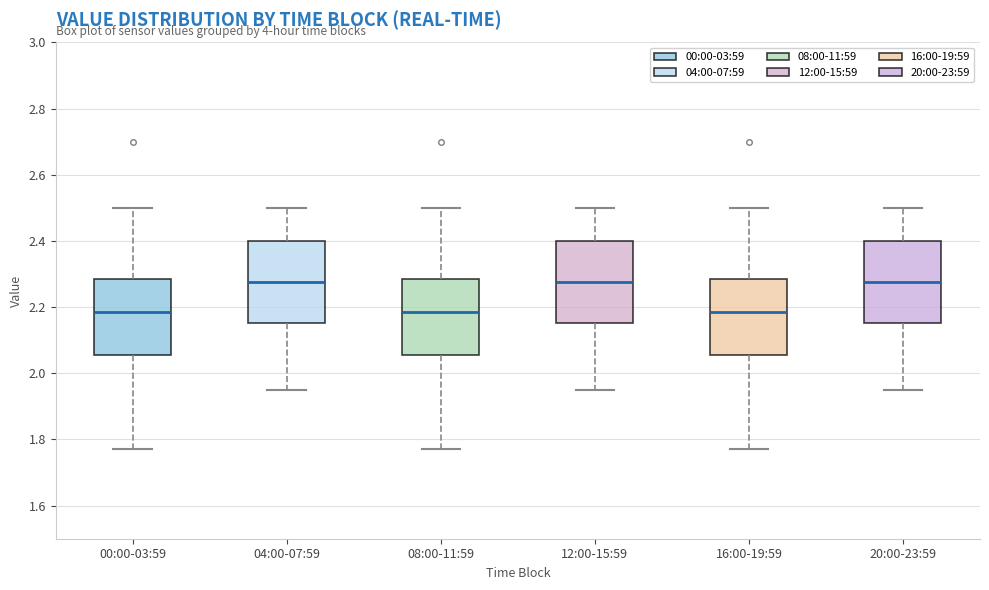

Reading left to right, read every box against the y-axis: the position of its median line, the range the box covers, and the ends of its whiskers. The values are not printed on the chart, so give them approximately, as read against the axis.

00:00-03:59: median 2.18, box 2.06 to 2.28, whiskers 1.78 to 2.50
04:00-07:59: median 2.28, box 2.16 to 2.40, whiskers 1.96 to 2.50
08:00-11:59: median 2.18, box 2.06 to 2.28, whiskers 1.78 to 2.50
12:00-15:59: median 2.28, box 2.16 to 2.40, whiskers 1.96 to 2.50
16:00-19:59: median 2.18, box 2.06 to 2.28, whiskers 1.78 to 2.50
20:00-23:59: median 2.28, box 2.16 to 2.40, whiskers 1.96 to 2.50